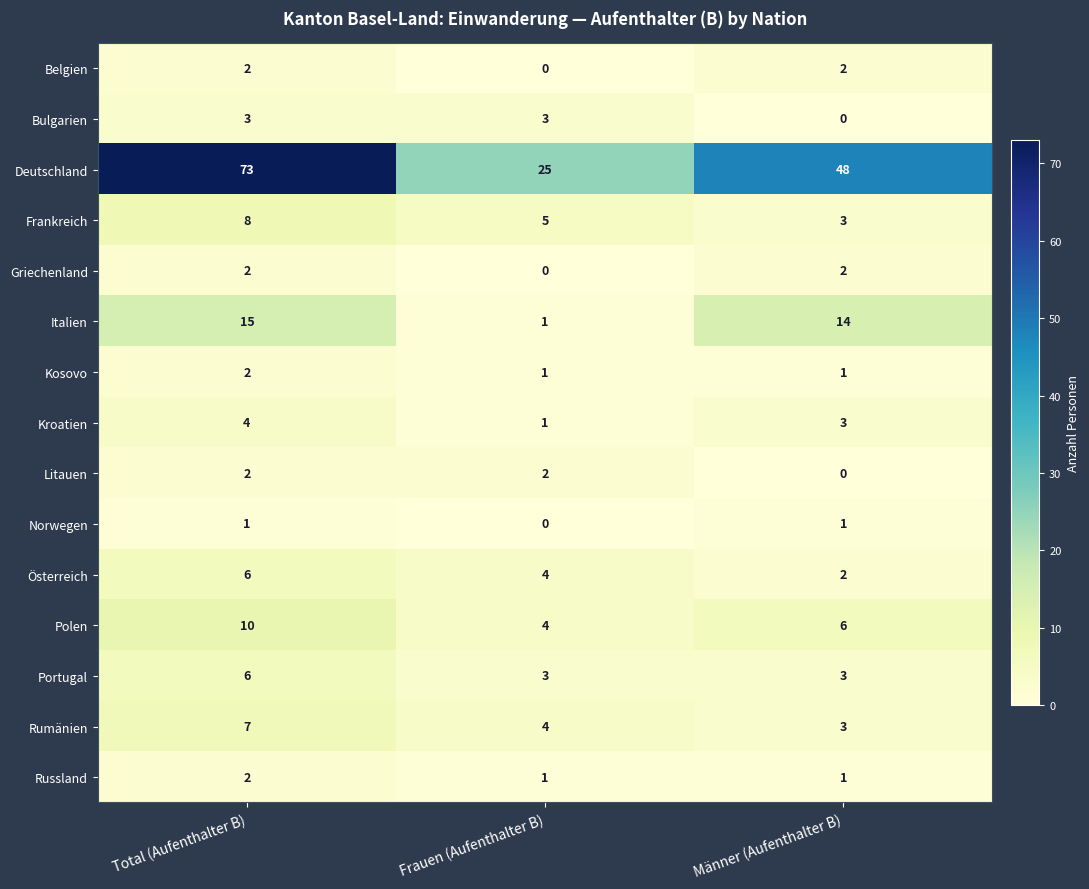

Rank the categories by Polen value from highest to lowest.

Total (Aufenthalter B), Männer (Aufenthalter B), Frauen (Aufenthalter B)